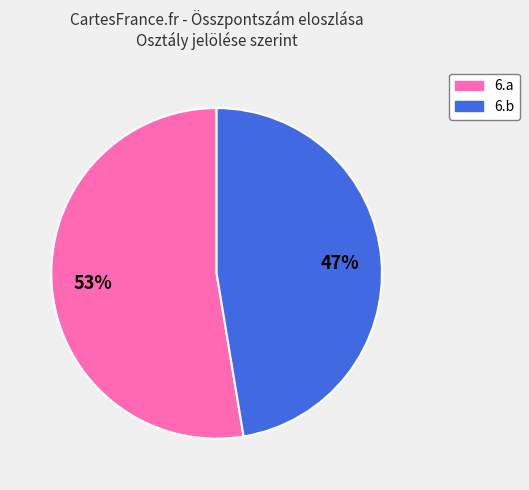

To the nearest percent, what is the average slice percentage?

50%